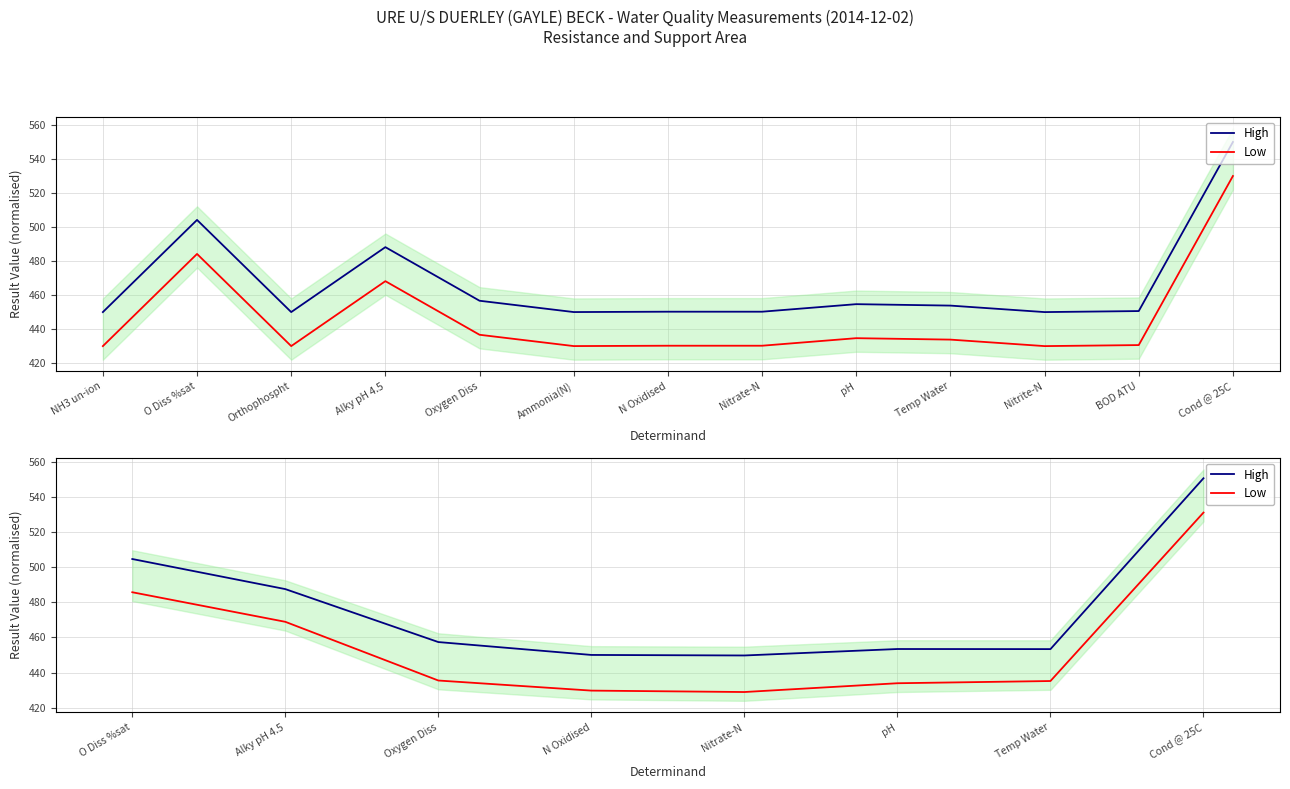

In High, how many points are lower than both neighbors (excluding endpoints)?

2